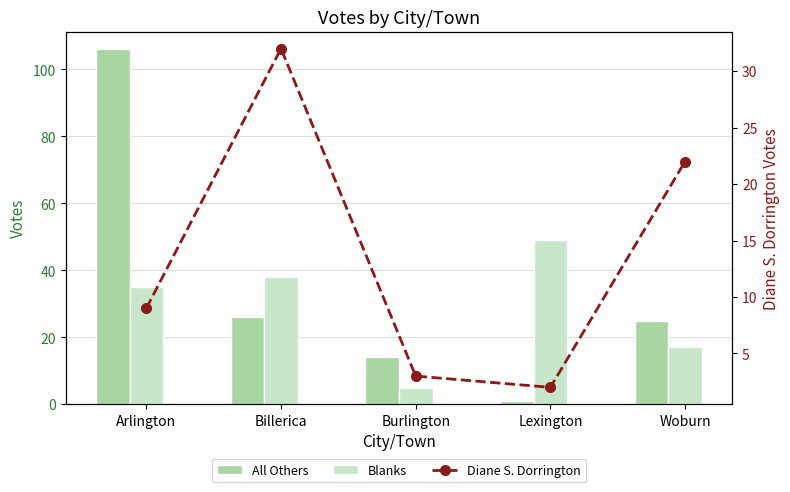

Which series changed the most between Billerica and Burlington?

Blanks